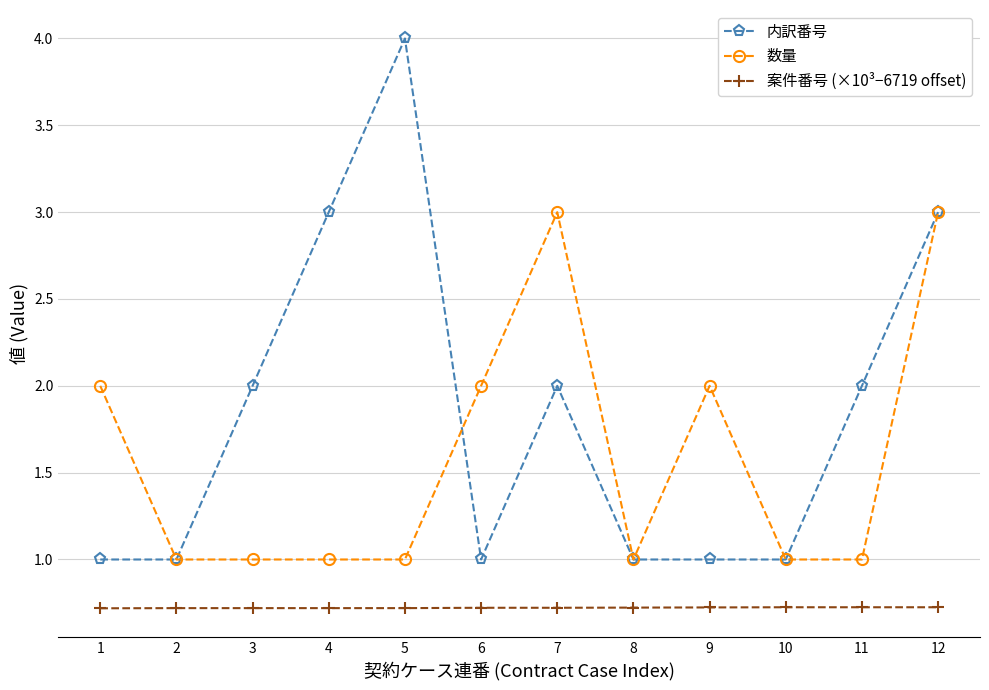

Is this an area chart (filled region under the line)?

No